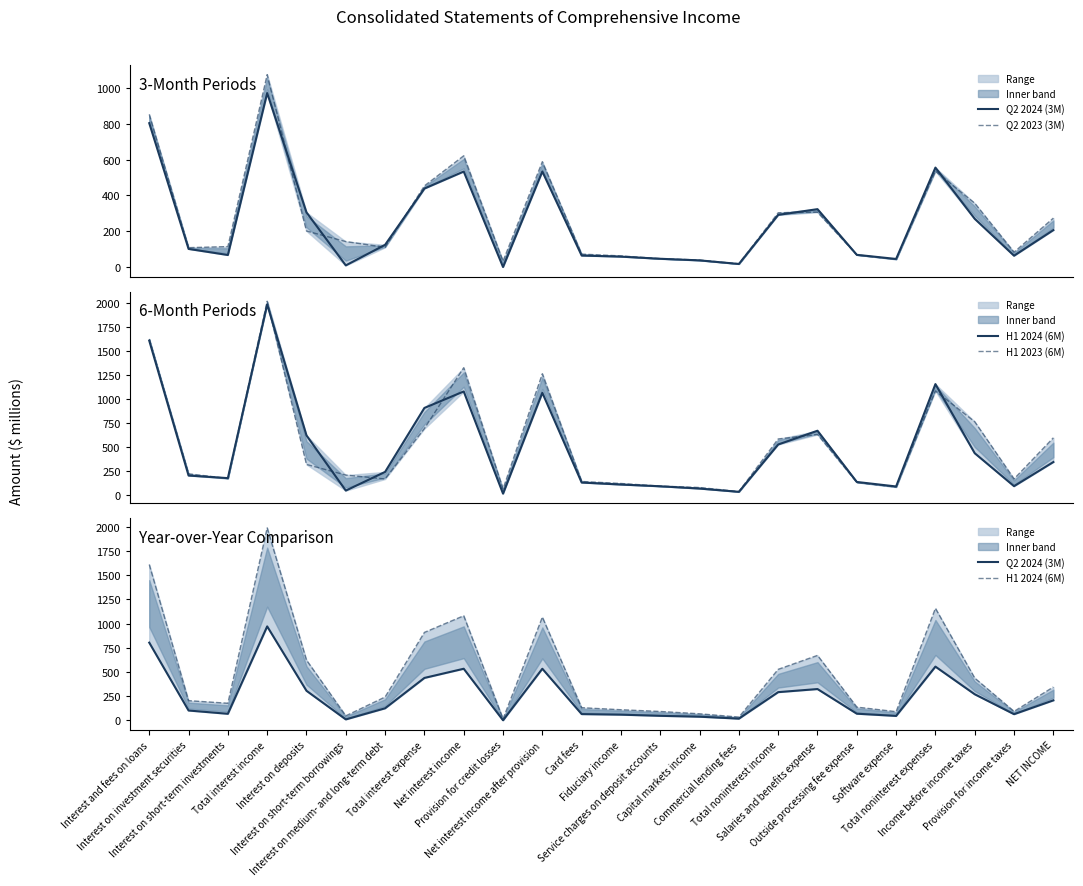

Reading left to right, what are all the values shown in this chart?

Q2 2024 (3M): 803	101	67	971	305	9	124	438	533	0	533	64	58	46	37	17	291	323	68	45	555	269	63	206
Q2 2023 (3M): 852	108	114	1074	201	142	110	453	621	33	588	72	62	47	39	18	303	306	68	43	535	356	83	273
H1 2024 (6M): 1611	203	176	1990	622	46	241	909	1081	14	1067	130	109	91	67	33	527	671	136	89	1158	436	92	344
H1 2023 (6M): 1629	221	173	2023	319	208	167	694	1329	63	1266	141	120	93	78	36	585	632	132	83	1086	765	168	597